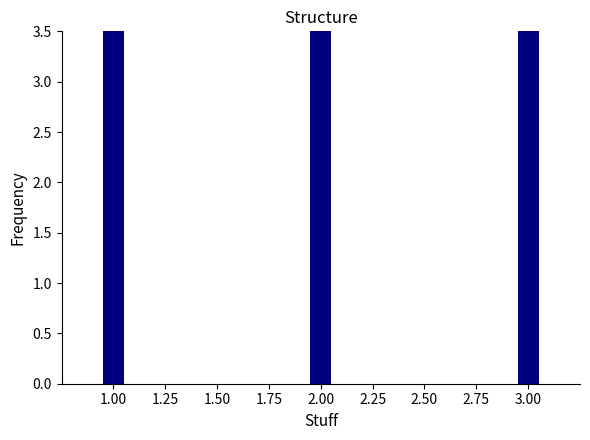

Are the bars horizontal?

No